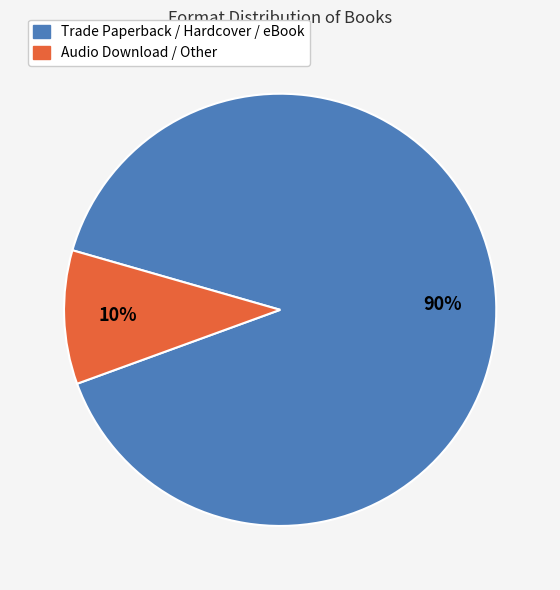

Is there a majority slice in this chart?

Yes